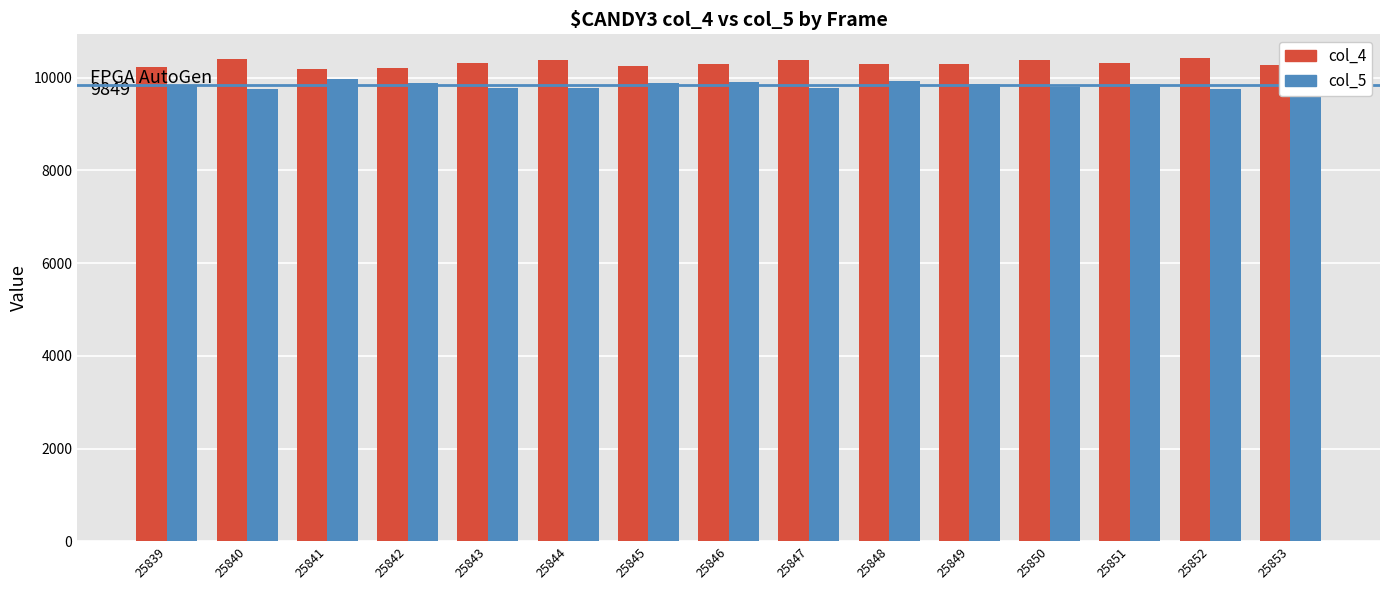

What is the difference between the second highest and minimum values in the col_5 series?

188